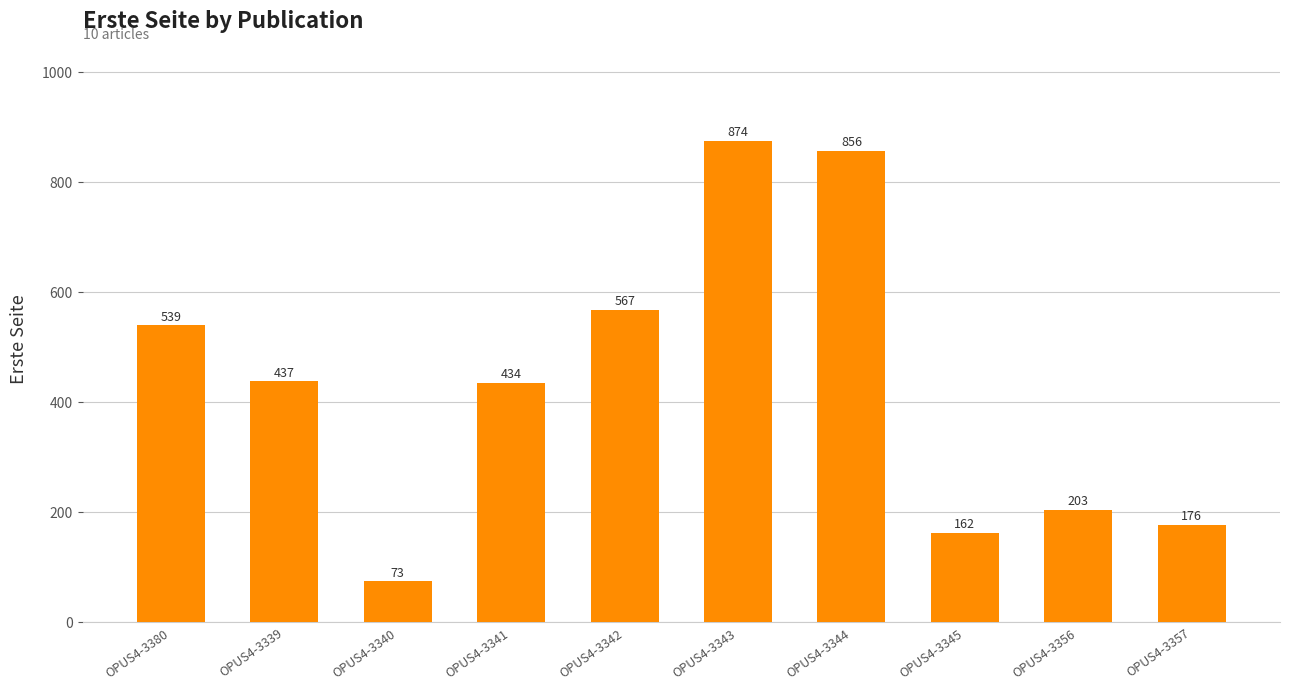

The chart shows a value of 106 at OPUS4-3356. True or false?

False